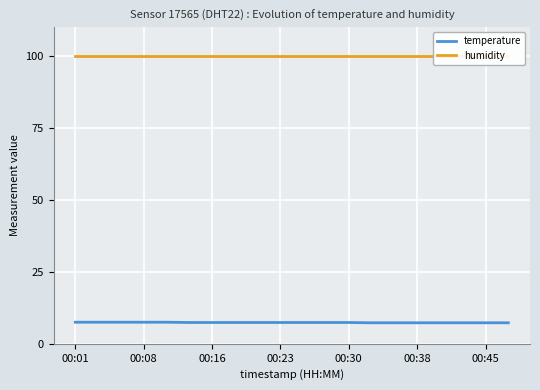

True or false: humidity has a value of 24.3 at 11.

False